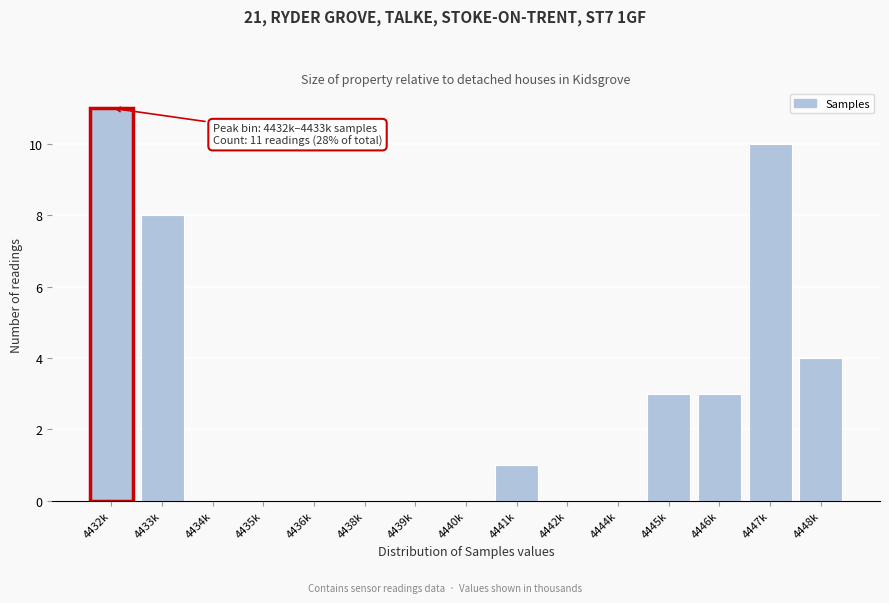

Reading left to right, list all the values displayed in this chart.

4432k=11	4433k=8	4434k=0	4435k=0	4436k=0	4438k=0	4439k=0	4440k=0	4441k=1	4442k=0	4444k=0	4445k=3	4446k=3	4447k=10	4448k=4